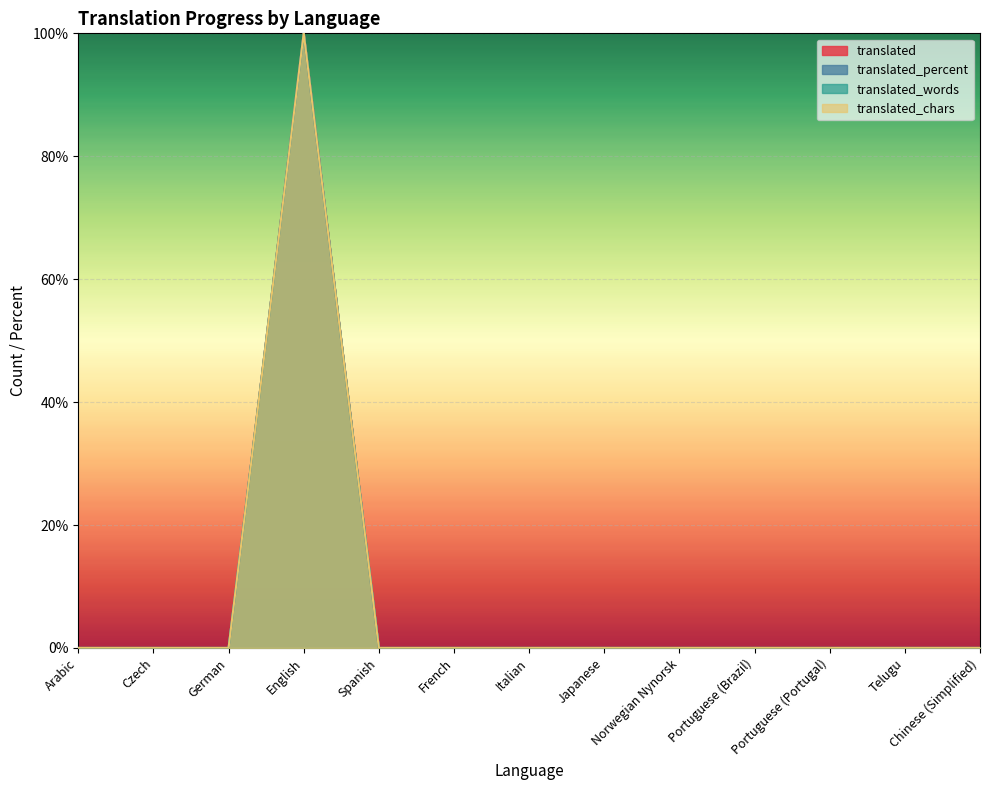

What is the sum of all translated_words values?

100